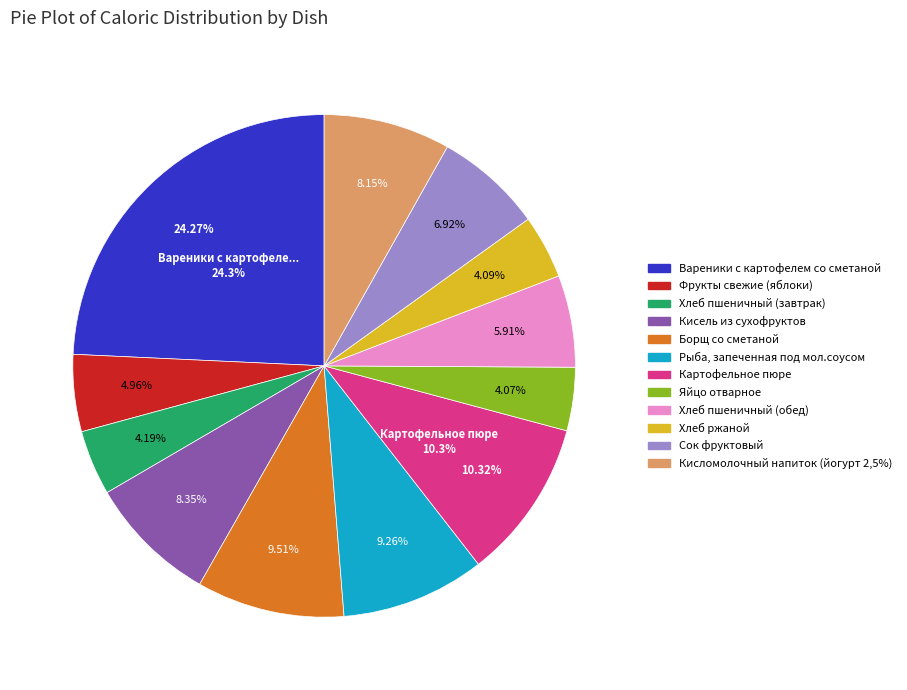

Between Сок фруктовый and Яйцо отварное, which is larger?

Сок фруктовый